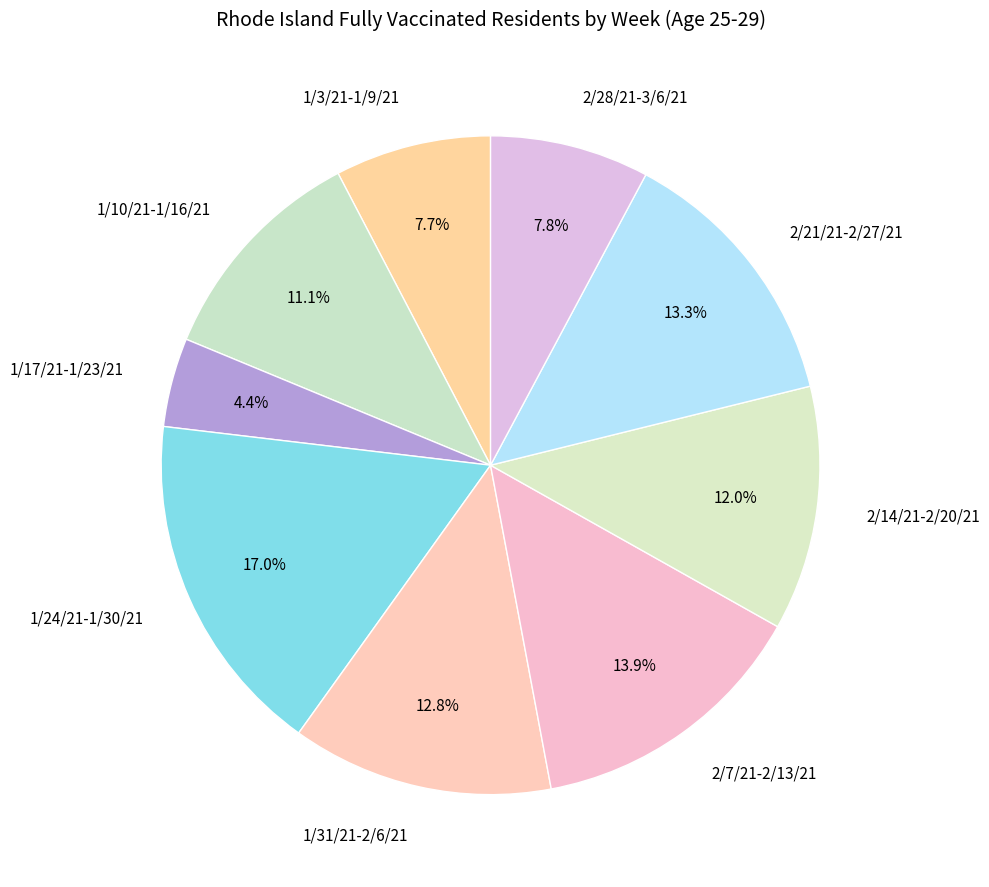

Approximately how many times larger is the value at 2/7/21-2/13/21 compared to 1/24/21-1/30/21?

0.8